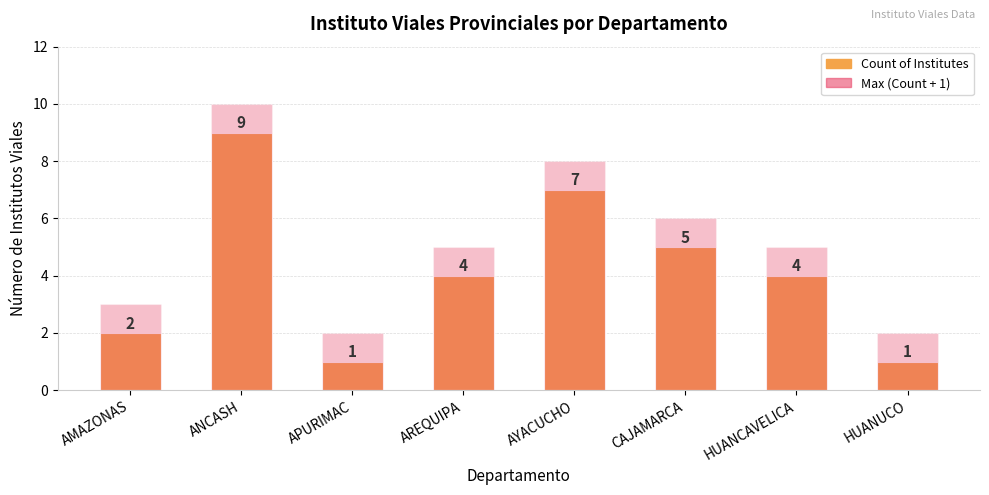

Is the value of Count of Institutes at HUANUCO greater than the value of Max (Count + 1) at ANCASH?

No